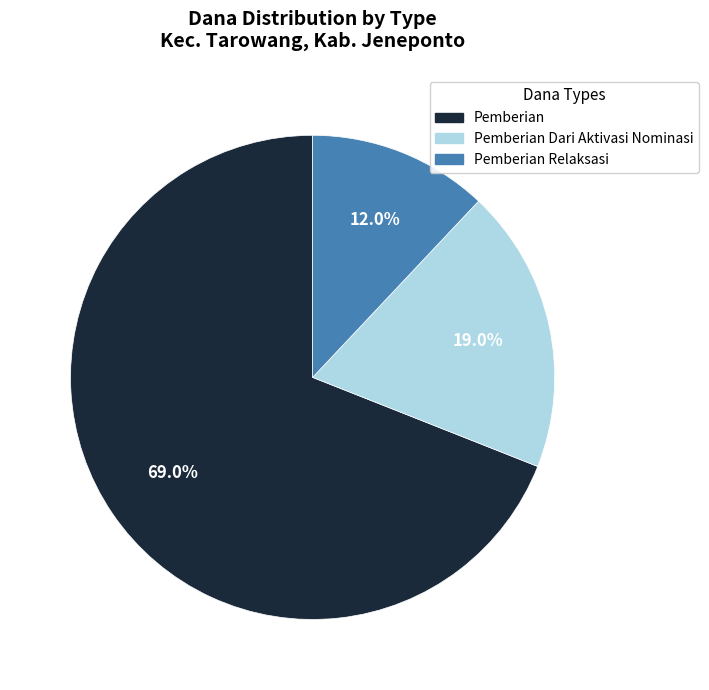

To the nearest percent, what is the difference between the largest and smallest slice percentages?

57%